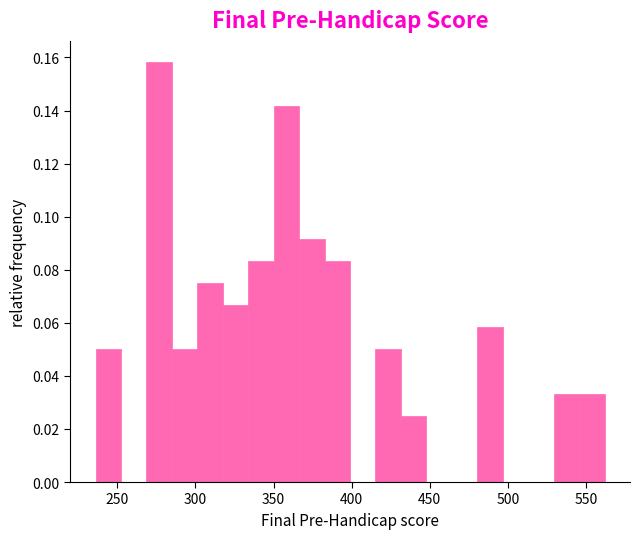

Around what value on the x-axis is the tallest bar? Give the approximate position of its centre, as read against the axis.

275